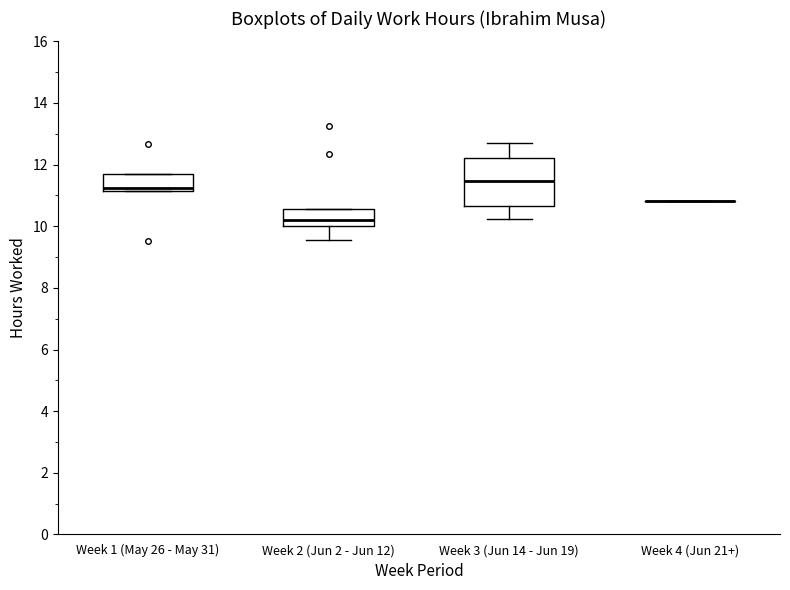

Reading left to right, read every box against the y-axis: the position of its median line, the range the box covers, and the ends of its whiskers. The values are not printed on the chart, so give them approximately, as read against the axis.

Week 1 (May 26 - May 31): median 11.2 (just above the box's lower edge), box 11.2 to 11.6, whiskers 11.2 to 11.6
Week 2 (Jun 2 - Jun 12): median 10.2, box 10.0 to 10.6, whiskers 9.6 to 10.6
Week 3 (Jun 14 - Jun 19): median 11.4, box 10.6 to 12.2, whiskers 10.2 to 12.8
Week 4 (Jun 21+): box collapsed to a line at 10.8, whiskers 10.8 to 10.8